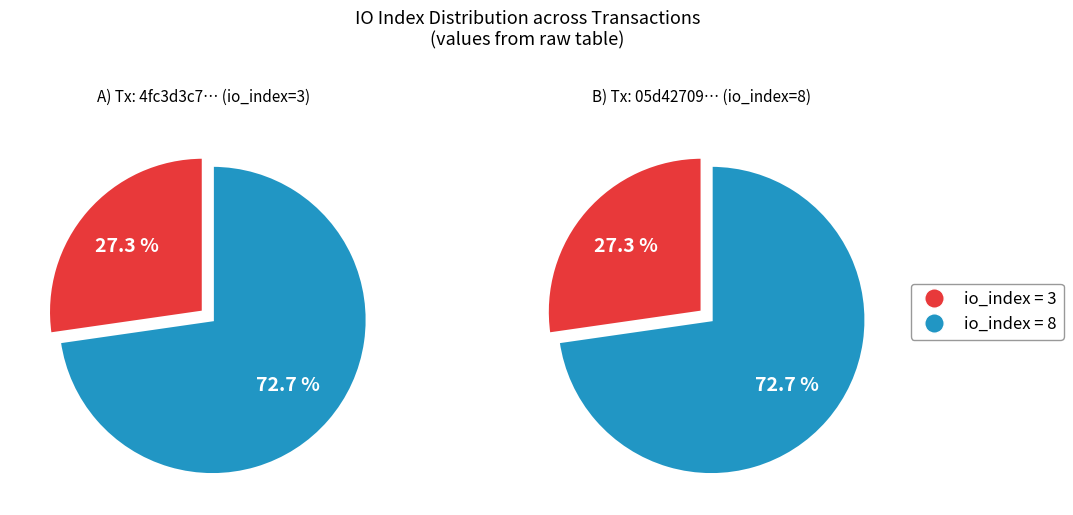

The io_index=1 (8) slice represents 73% of the pie. True or false?

True